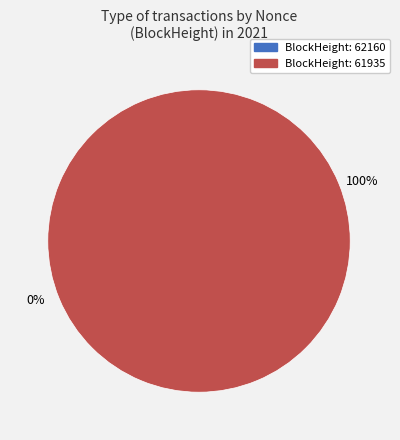

Which category has the smallest portion of the pie?

62160